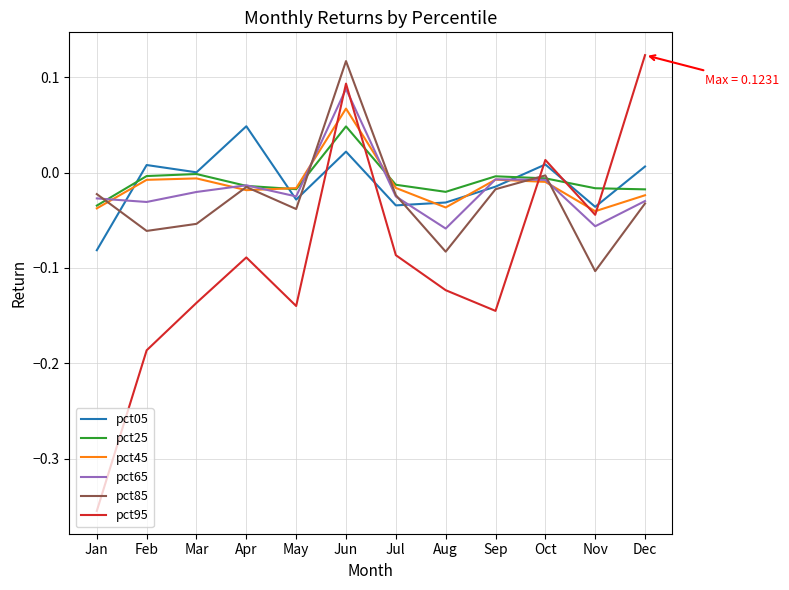

True or false: pct95 has more than 2 points higher than both neighbors.

True